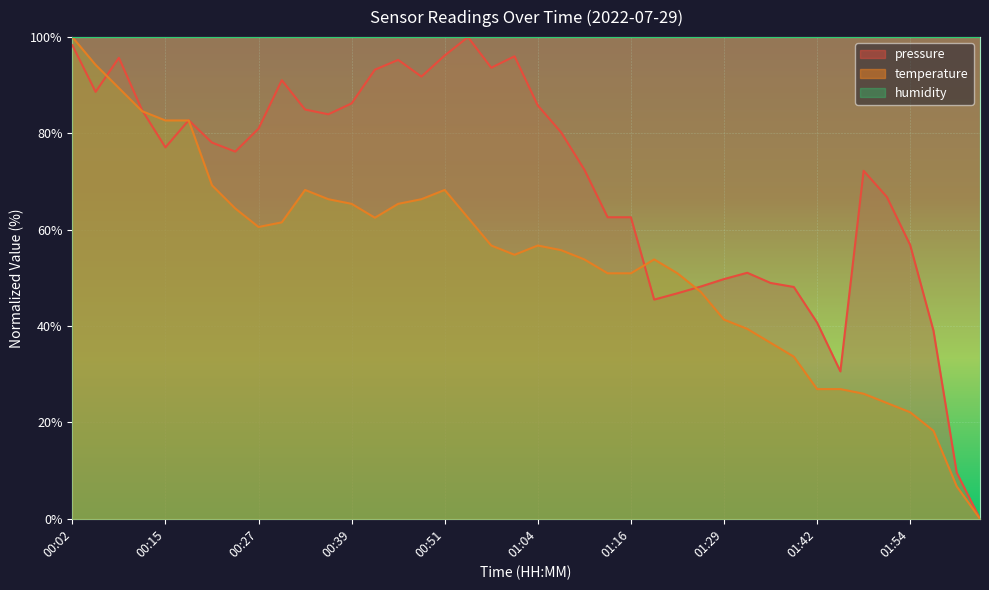

True or false: temperature and pressure cross at least once.

True